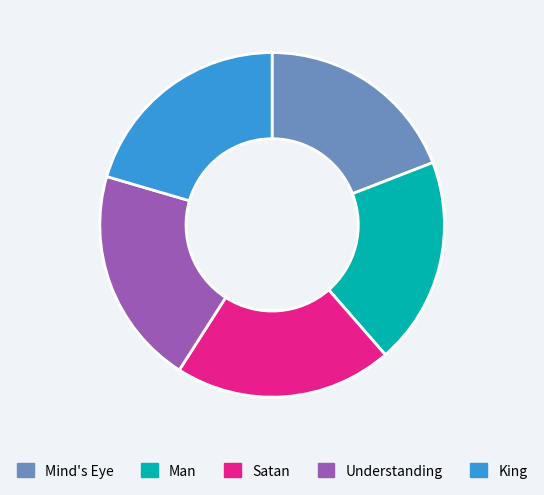

What is the ratio of the value at King to the value at Satan?

1.0